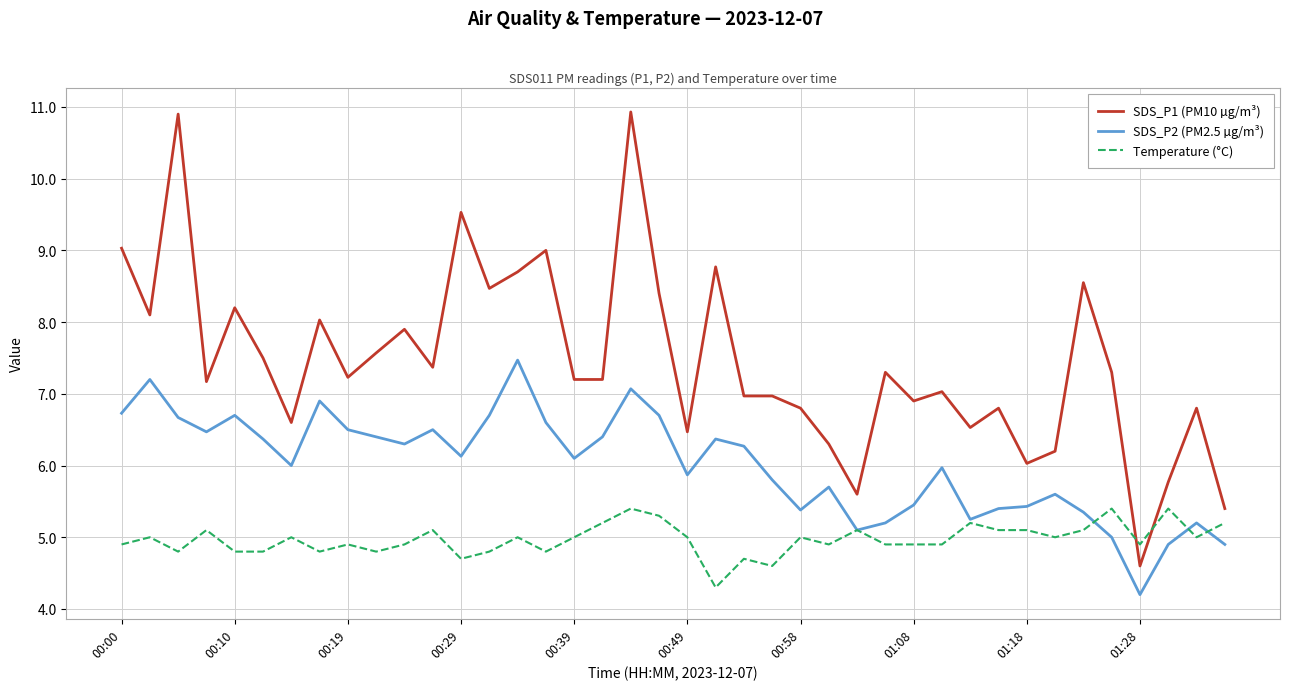

Rank the series by their maximum value, from lowest to highest.

Temperature (°C), SDS_P2 (PM2.5 µg/m³), SDS_P1 (PM10 µg/m³)